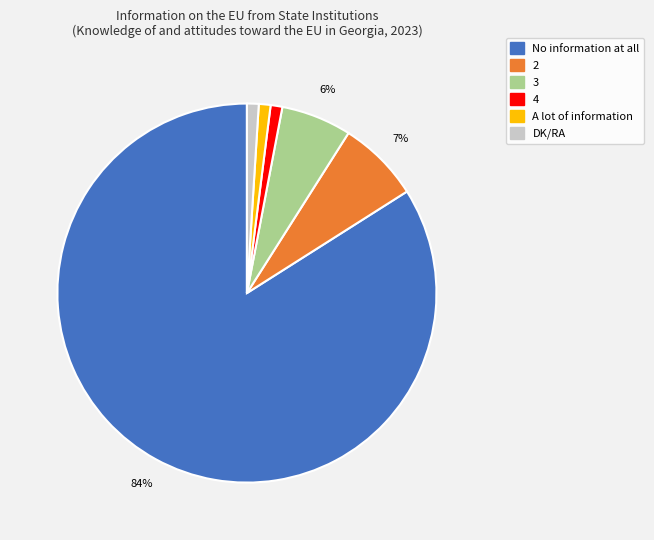

What is the largest slice in the pie chart?

No information at all